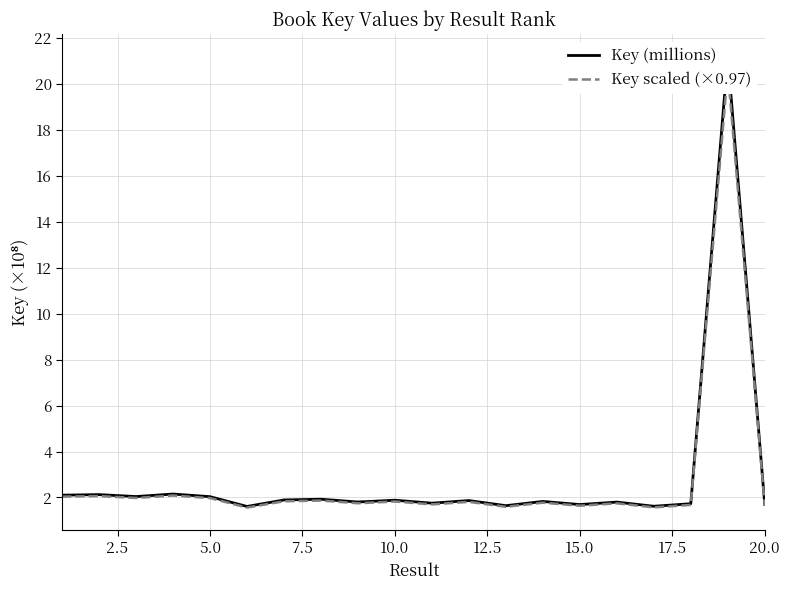

True or false: Key scaled (×0.97) and Key (millions) cross at least once.

False